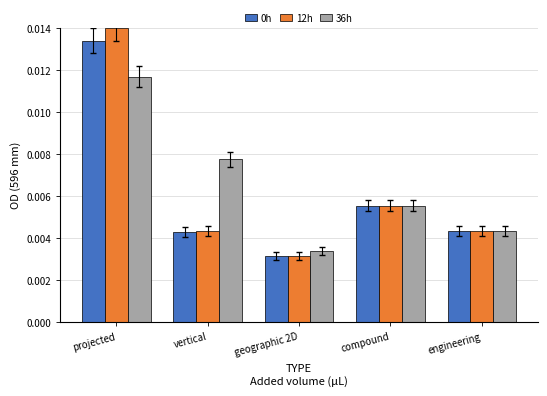

Which series has the largest range (max minus min)?

12h